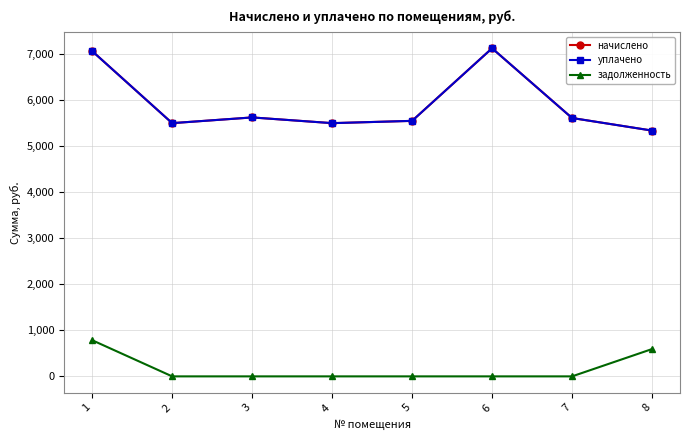

At which category is the sum across all series the highest?

1